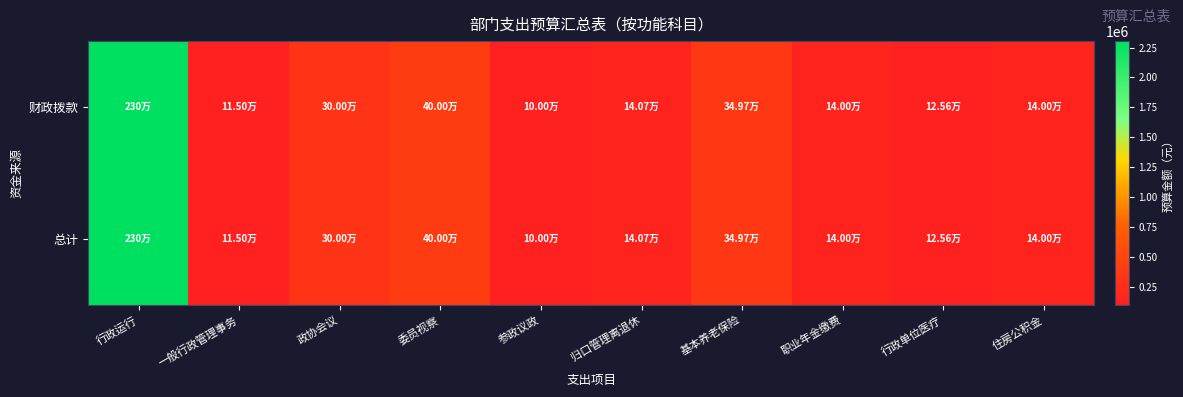

List the series in order of their peak value, highest first.

财政拨款, 总计